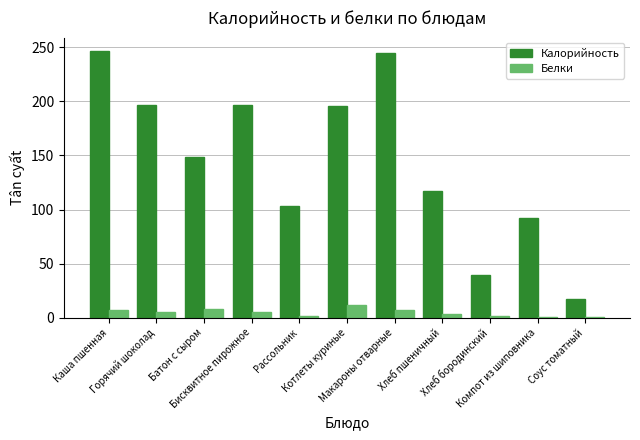

What is the total value across all series at Бисквитное пирожное?

202.5